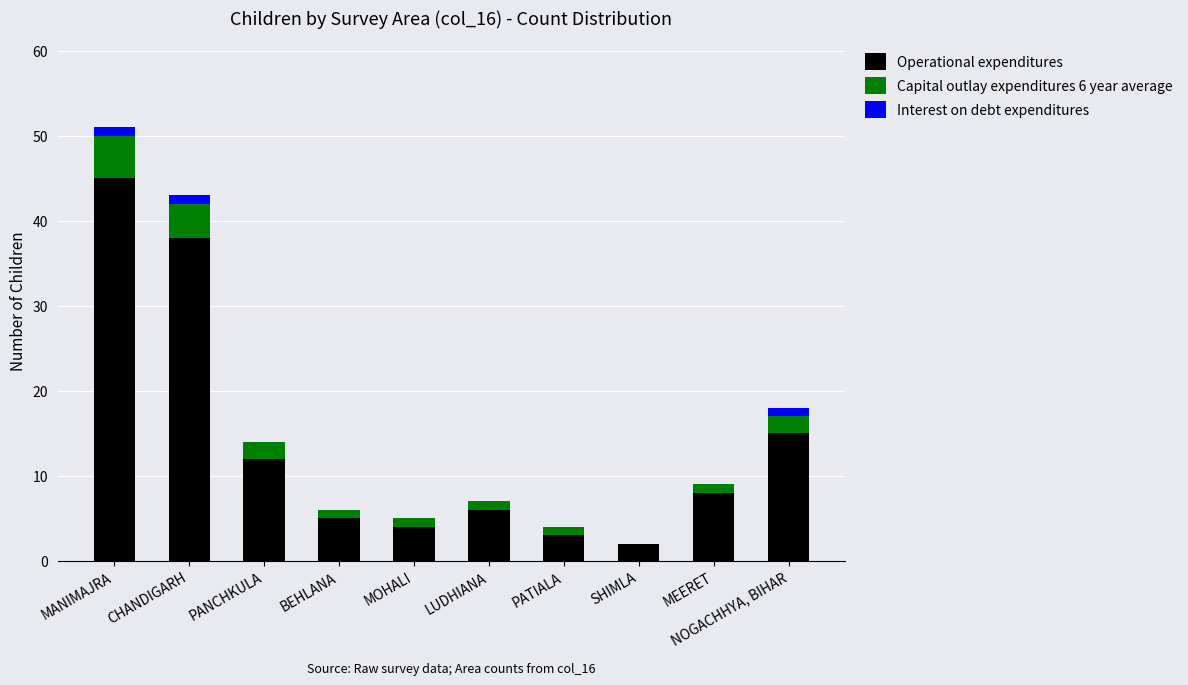

The value of Operational expenditures at PANCHKULA is 12. True or false?

True